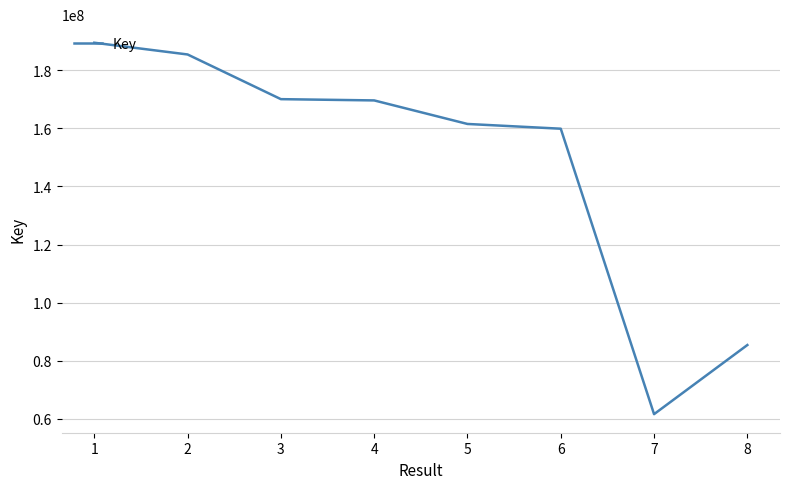

Is it true that the value at 1 is 38765234?

False